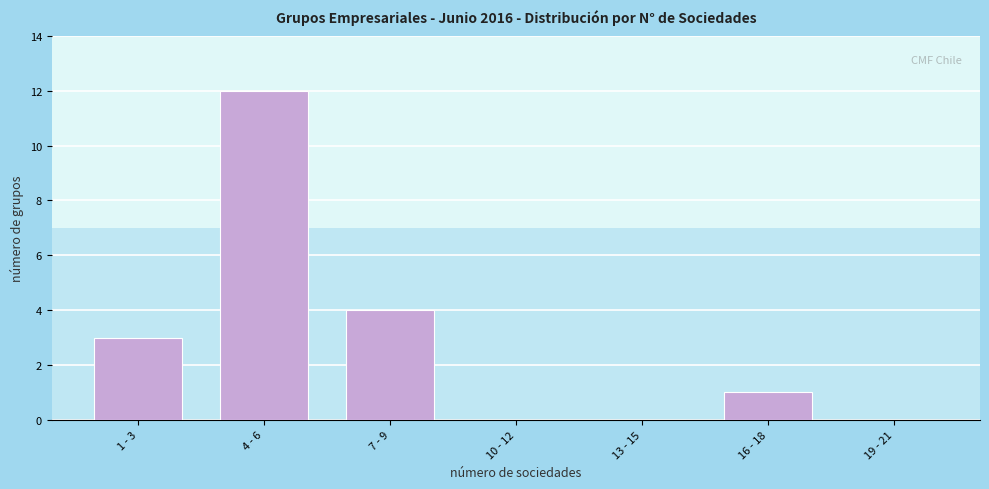

Reading right to left, list all the values displayed in this chart.

19 - 21=0	16 - 18=1	13 - 15=0	10 - 12=0	7 - 9=4	4 - 6=12	1 - 3=3